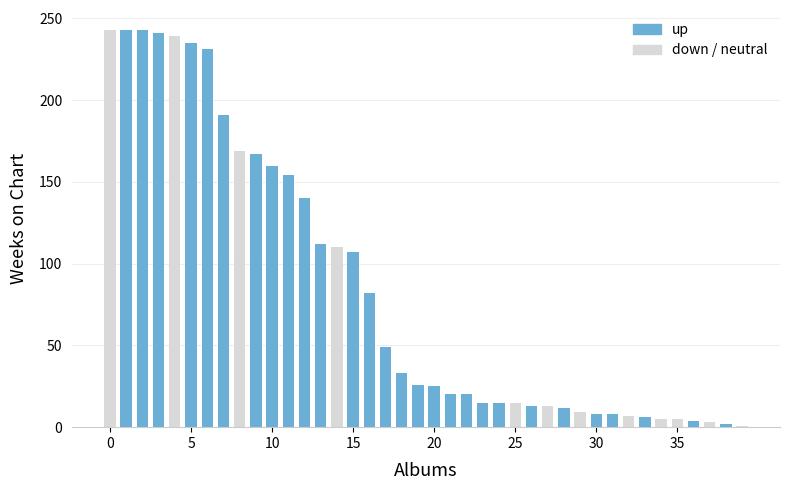

What is the maximum value shown in the chart?

243